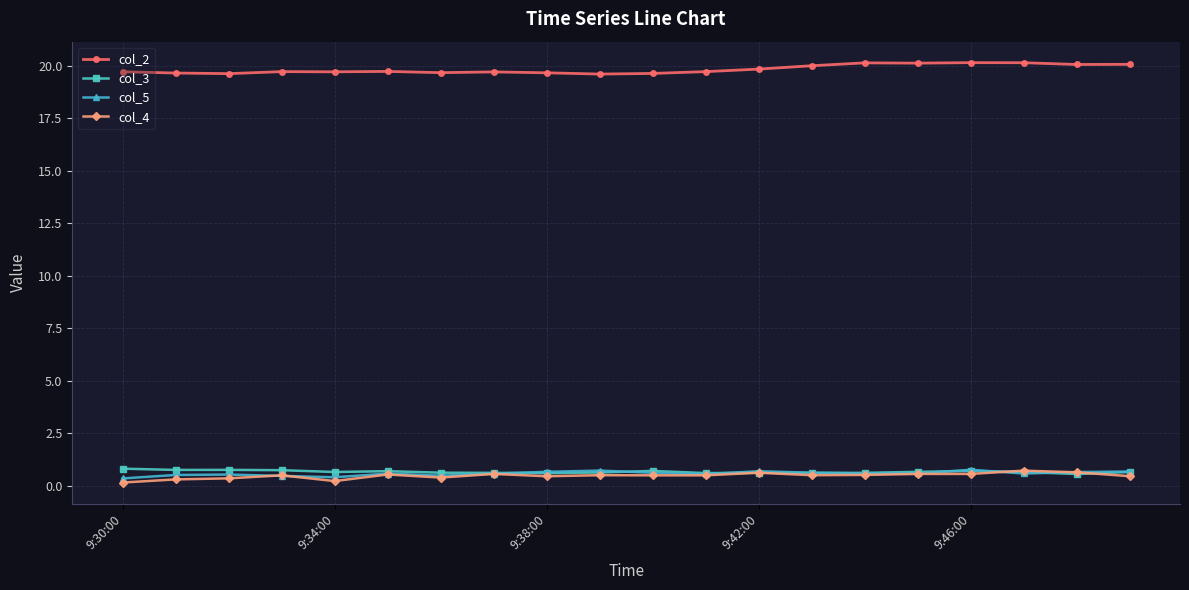

What is the average value of the col_2 series?

19.8